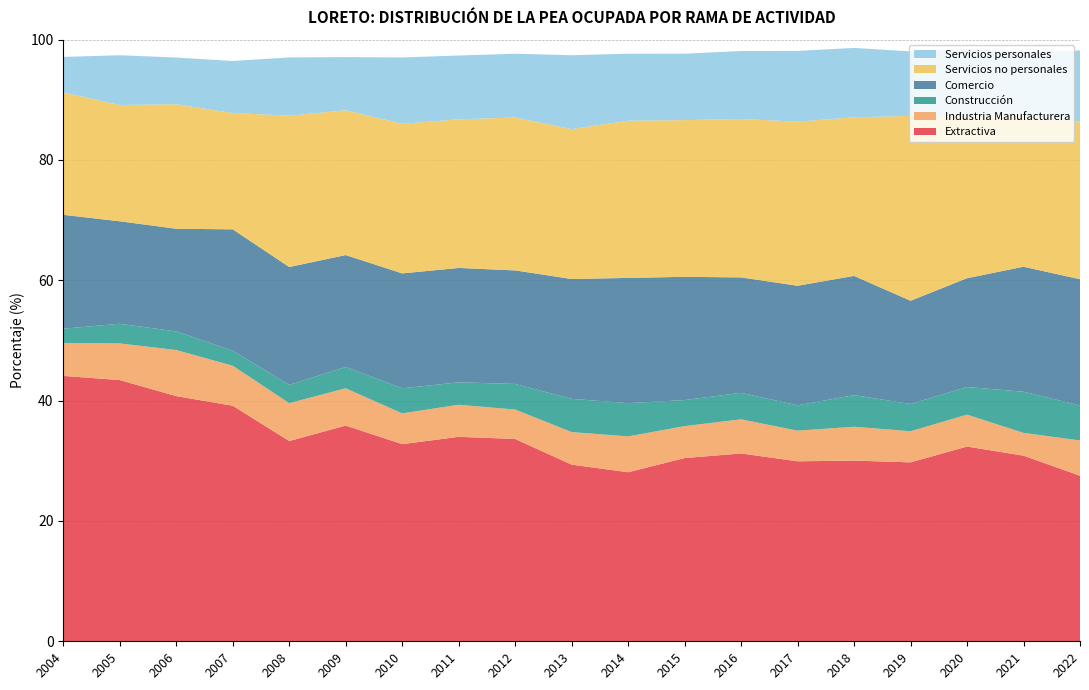

Reading left to right, what are all the values shown in this chart?

Extractiva: 2004=44.1	2005=43.4	2006=40.7	2007=39.2	2008=33.3	2009=35.9	2010=32.8	2011=34.0	2012=33.6	2013=29.4	2014=28.1	2015=30.5	2016=31.2	2017=29.9	2018=30.0	2019=29.7	2020=32.4	2021=30.9	2022=27.5
Industria Manufacturera: 2004=5.5	2005=6.1	2006=7.7	2007=6.6	2008=6.3	2009=6.2	2010=5.1	2011=5.3	2012=4.9	2013=5.4	2014=6.0	2015=5.3	2016=5.7	2017=5.1	2018=5.6	2019=5.2	2020=5.3	2021=3.8	2022=5.9
Construcción: 2004=2.4	2005=3.3	2006=3.1	2007=2.5	2008=3.0	2009=3.5	2010=4.2	2011=3.7	2012=4.2	2013=5.5	2014=5.5	2015=4.3	2016=4.4	2017=4.2	2018=5.3	2019=4.5	2020=4.6	2021=6.8	2022=5.8
Comercio: 2004=18.9	2005=17.0	2006=17.1	2007=20.2	2008=19.6	2009=18.6	2010=19.1	2011=19.0	2012=18.9	2013=19.9	2014=20.8	2015=20.5	2016=19.2	2017=19.9	2018=19.8	2019=17.2	2020=18.1	2021=20.8	2022=21.0
Servicios no personales: 2004=20.4	2005=19.3	2006=20.7	2007=19.3	2008=25.2	2009=24.1	2010=24.9	2011=24.7	2012=25.4	2013=24.9	2014=26.1	2015=26.0	2016=26.3	2017=27.3	2018=26.4	2019=30.7	2020=26.9	2021=25.1	2022=26.2
Servicios personales: 2004=5.9	2005=8.3	2006=7.8	2007=8.6	2008=9.7	2009=8.8	2010=11.0	2011=10.6	2012=10.6	2013=12.3	2014=11.1	2015=11.0	2016=11.3	2017=11.8	2018=11.5	2019=10.7	2020=11.2	2021=10.7	2022=11.8